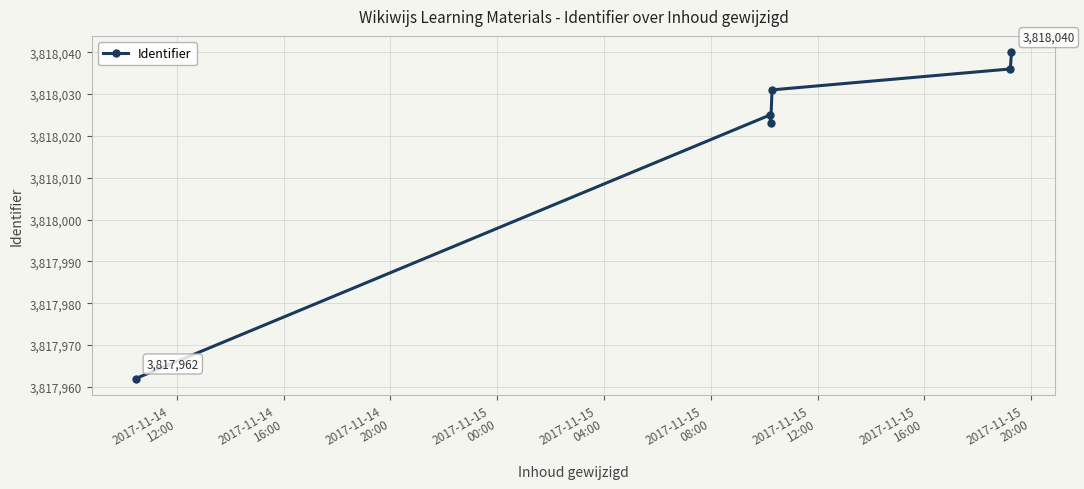

True or false: there are more than 1 points higher than both neighbors.

False